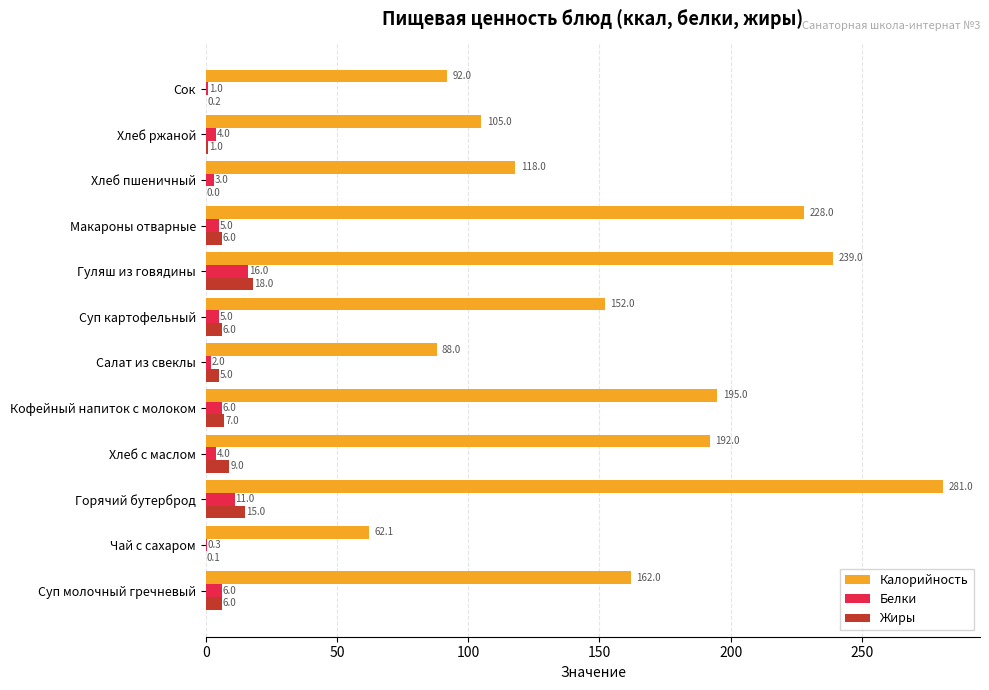

Which series has the largest total across all categories?

Калорийность